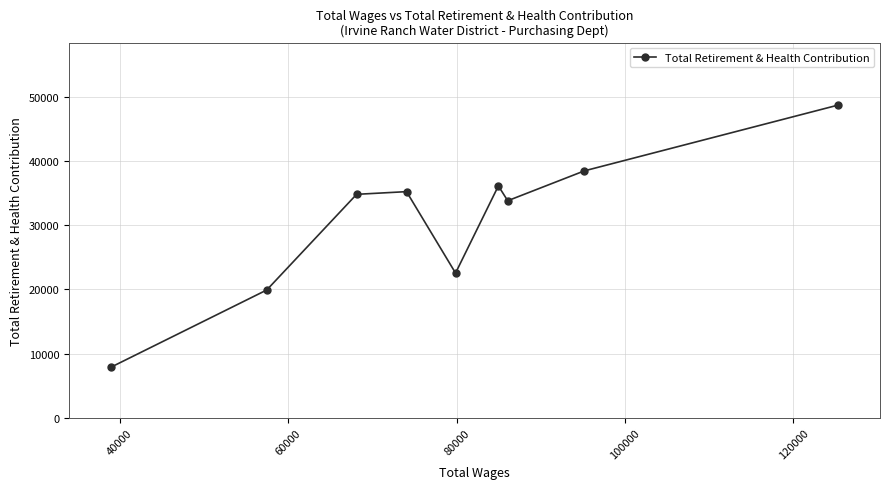

What is the smallest value displayed?

7878